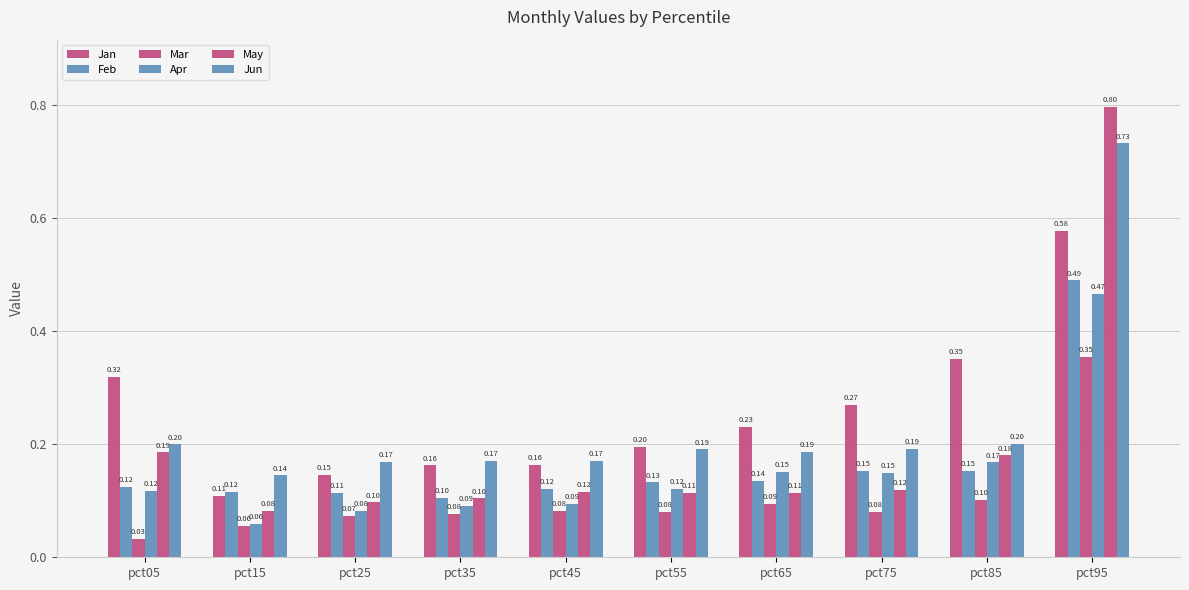

Is it true that Apr equals 0.1 at pct55?

True